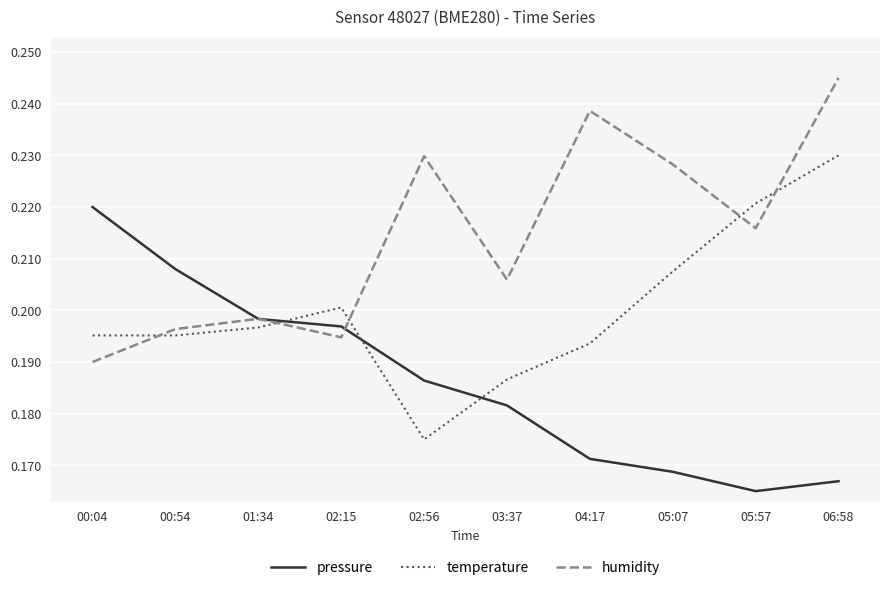

Where is humidity nearest to the value 0?

00:04